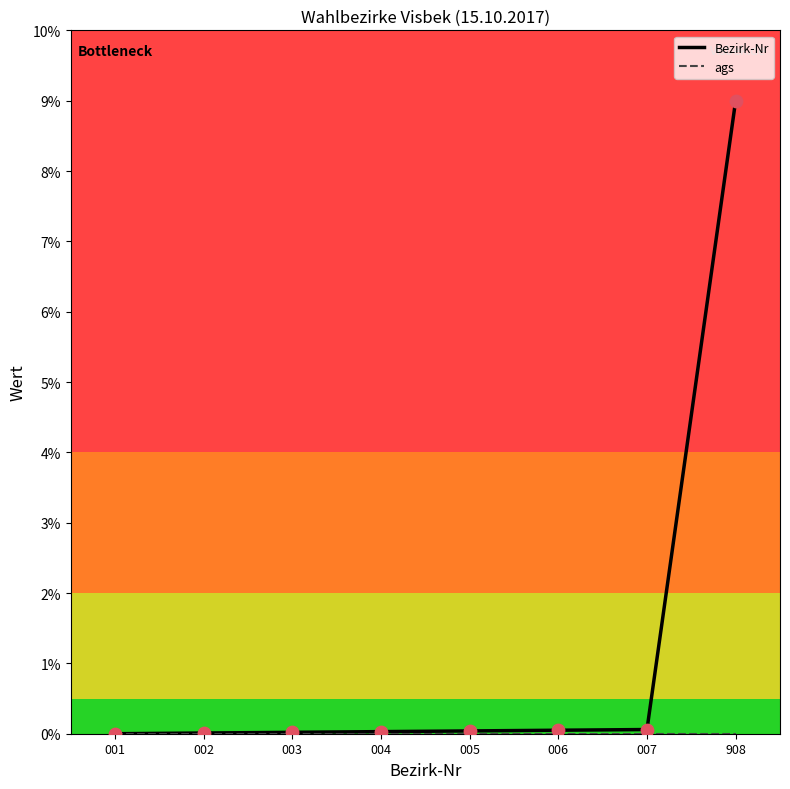

At how many categories does at least one series exceed 1?

1